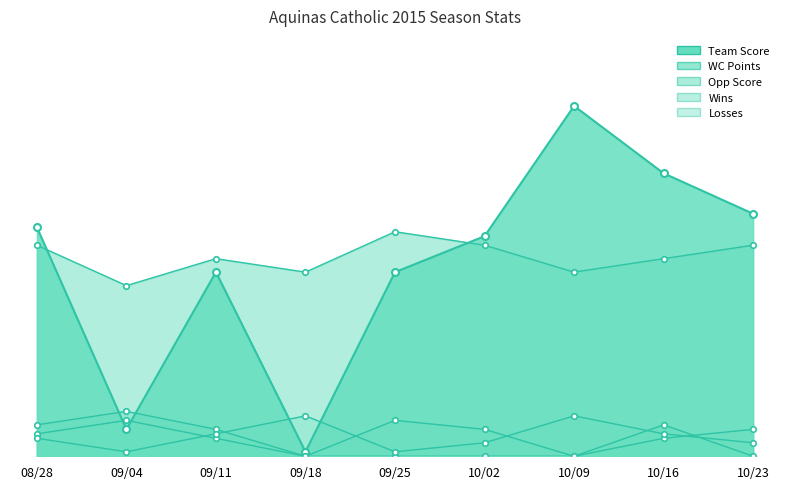

Where is the first local minimum for WC Points?

09/04